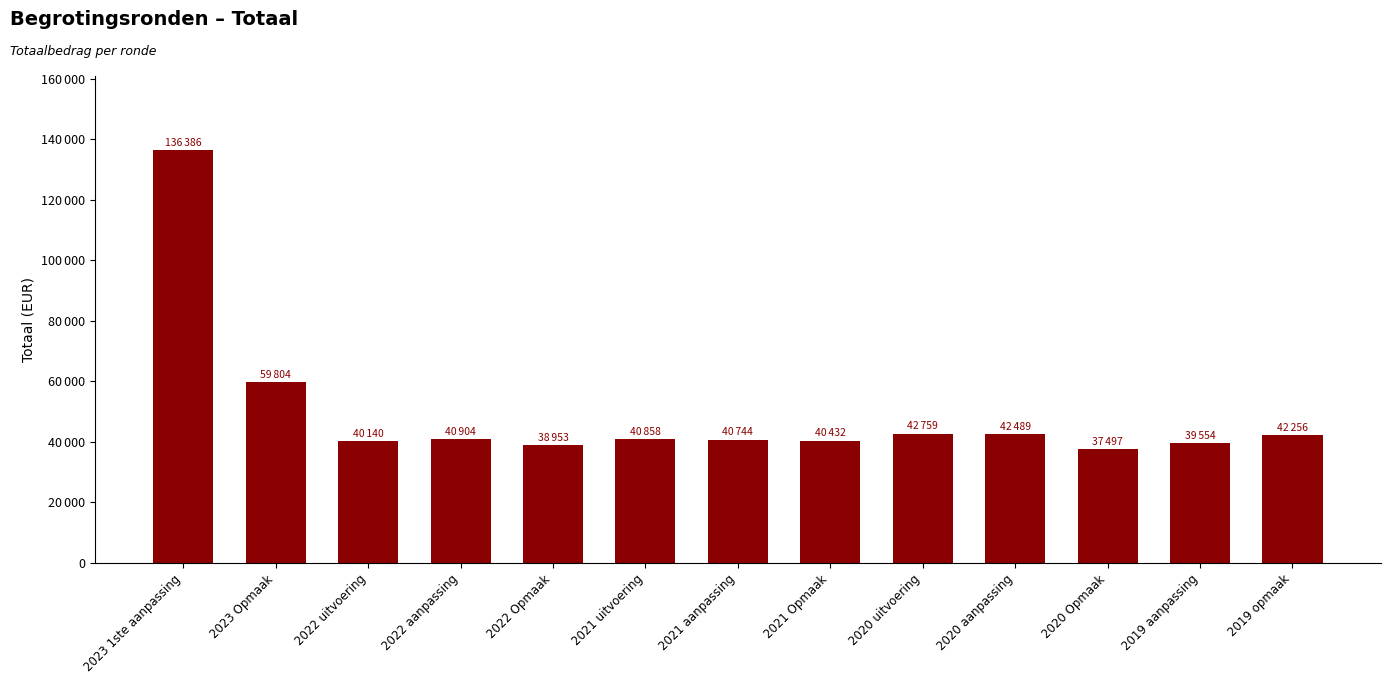

True or false: the data shows 224504 at 2023 1ste aanpassing.

False